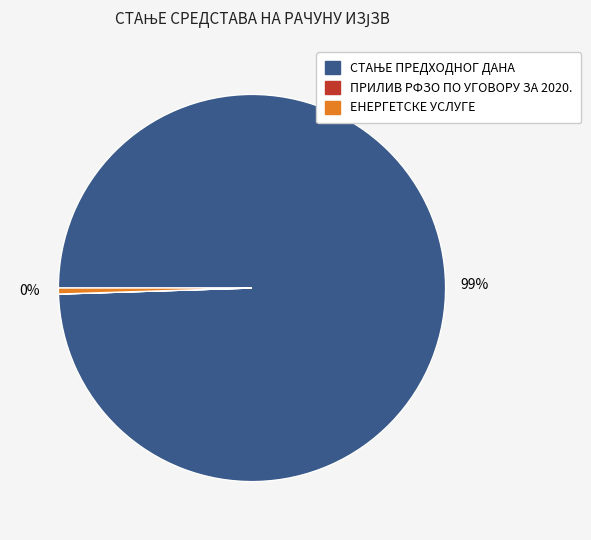

Does any single category account for the majority?

Yes